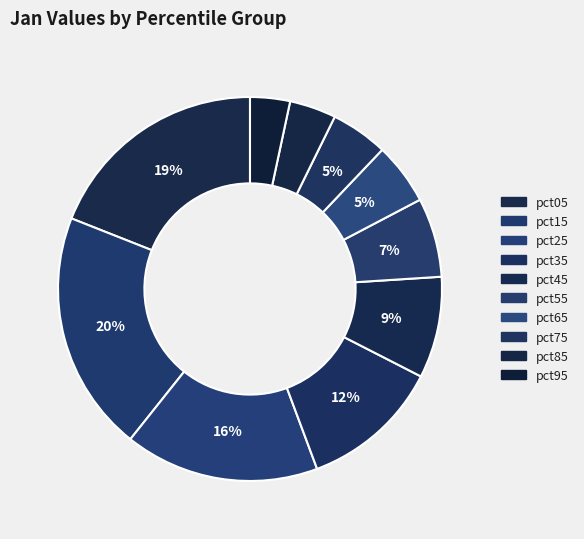

What percentage do pct55 and pct95 together represent?

10.0%